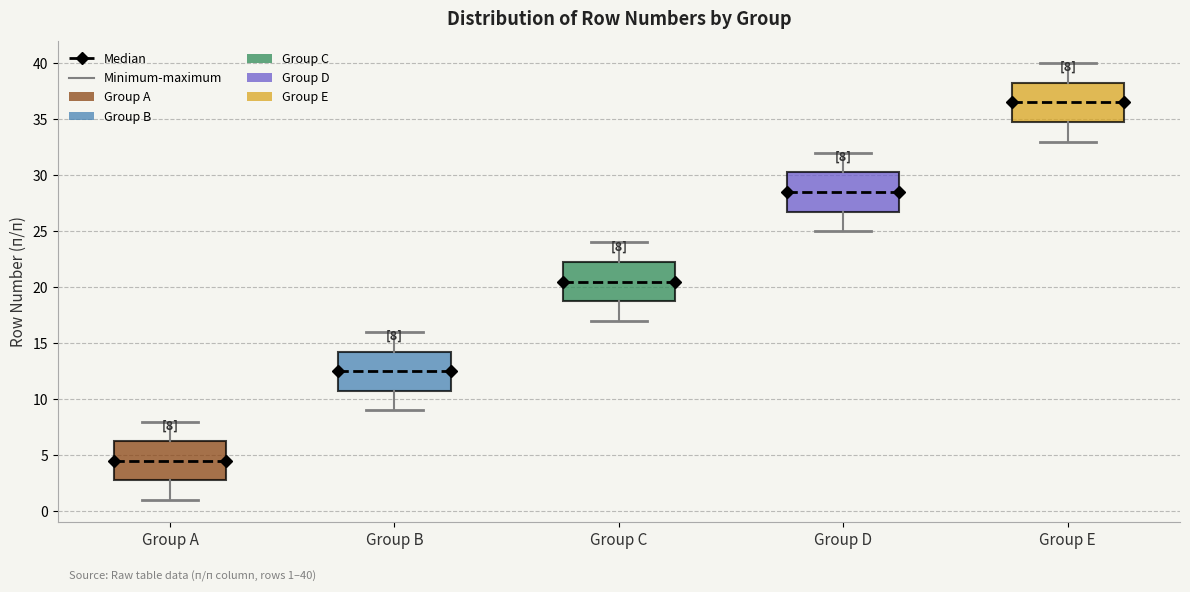

Which box has the lowest median line?

Group A